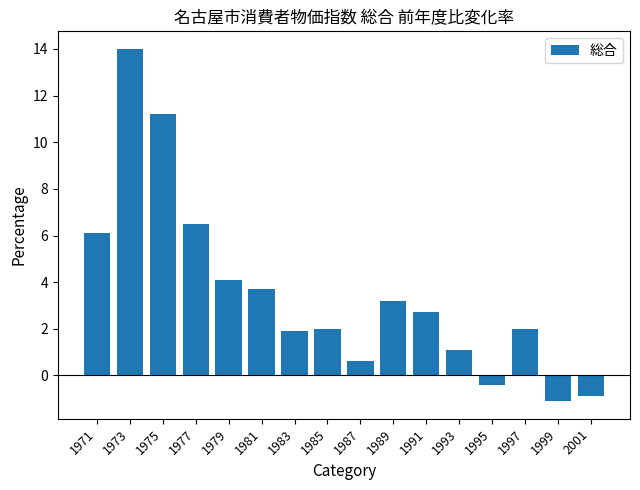

What is the value of the 8th bar from the left?

2.0